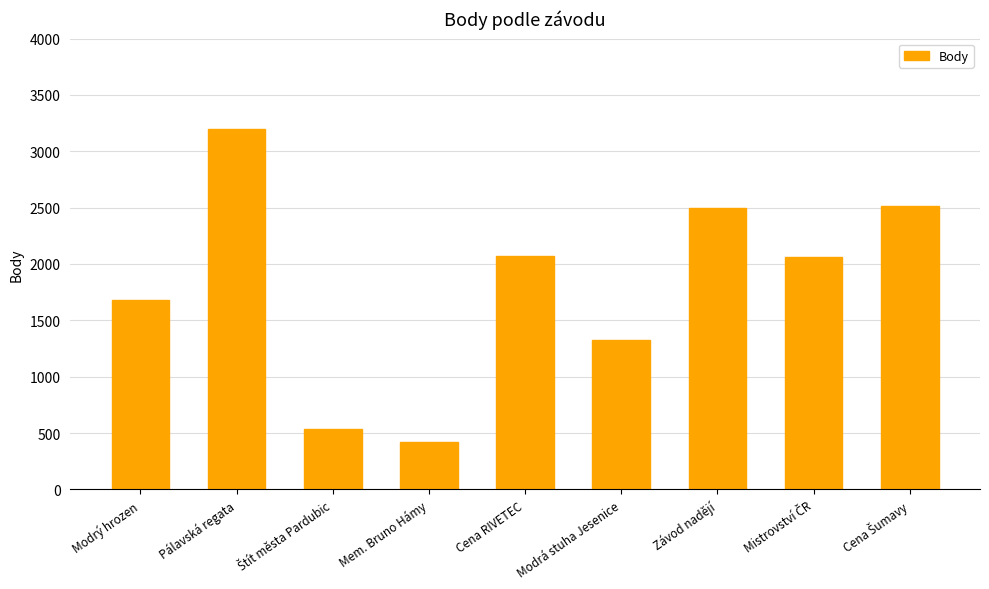

What is the value of the 7th bar from the left?

2496